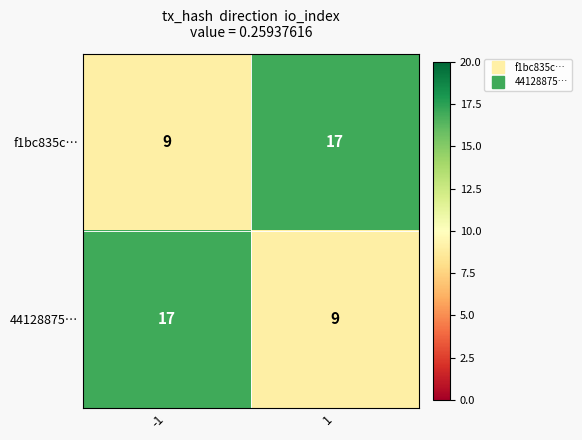

What is the difference between the 44128875… values at 1 and -1?

8